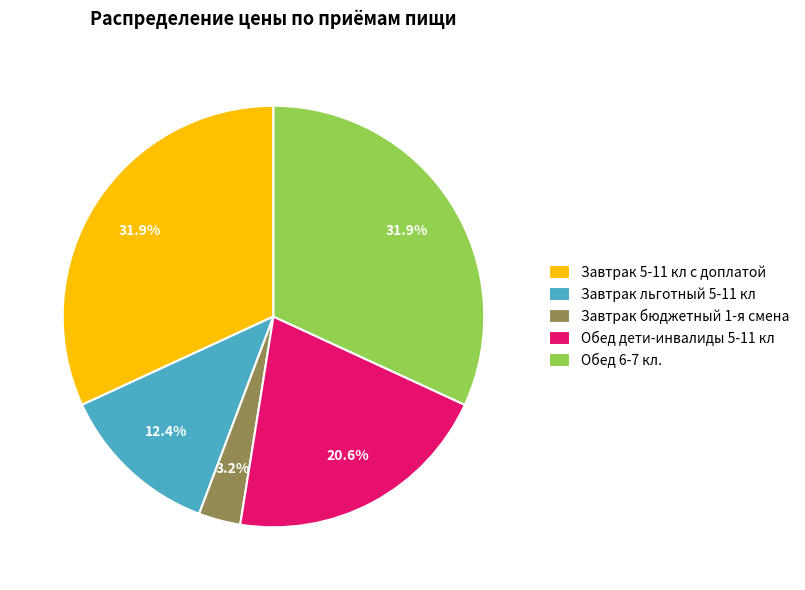

Is the sum of Завтрак бюджетный 1-я смена and Завтрак льготный 5-11 кл greater than half?

No